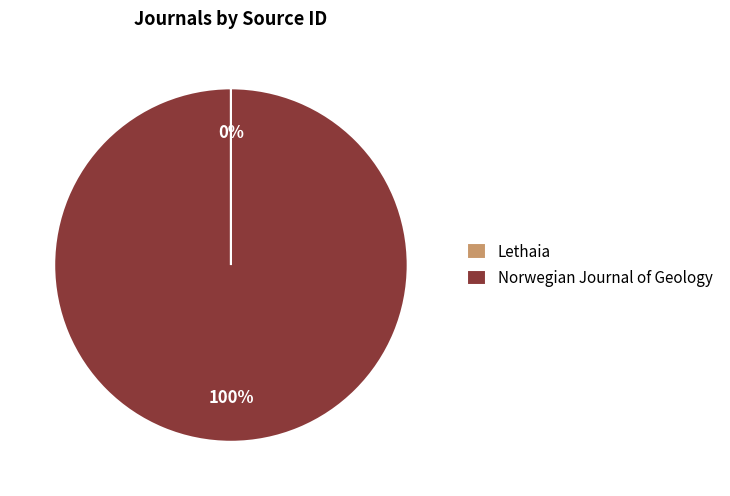

To the nearest percent, what is the average slice percentage?

50%